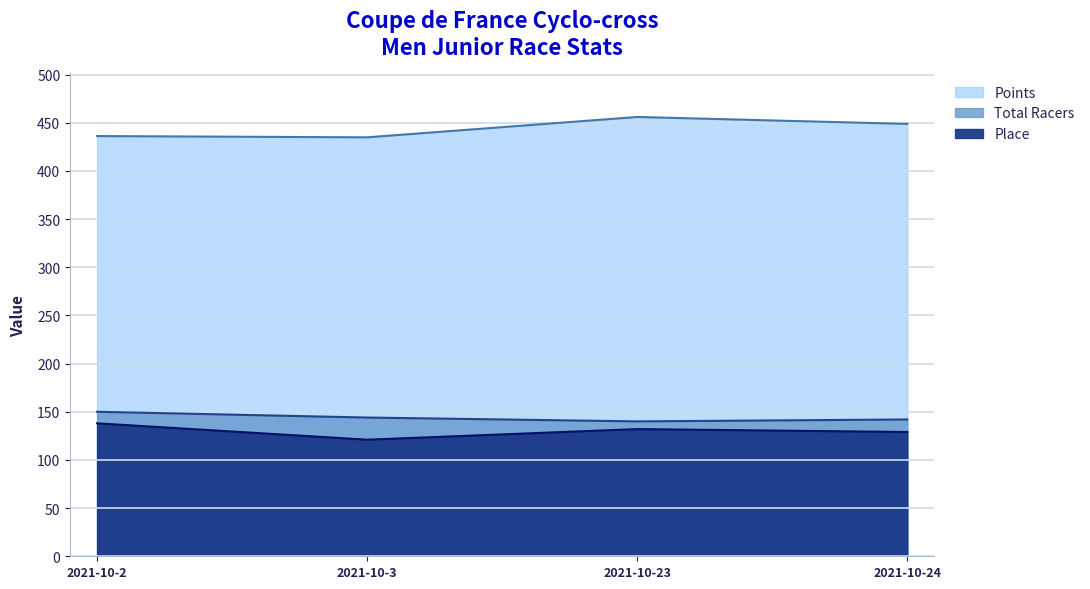

In Place, how many points are higher than both neighbors (excluding endpoints)?

1